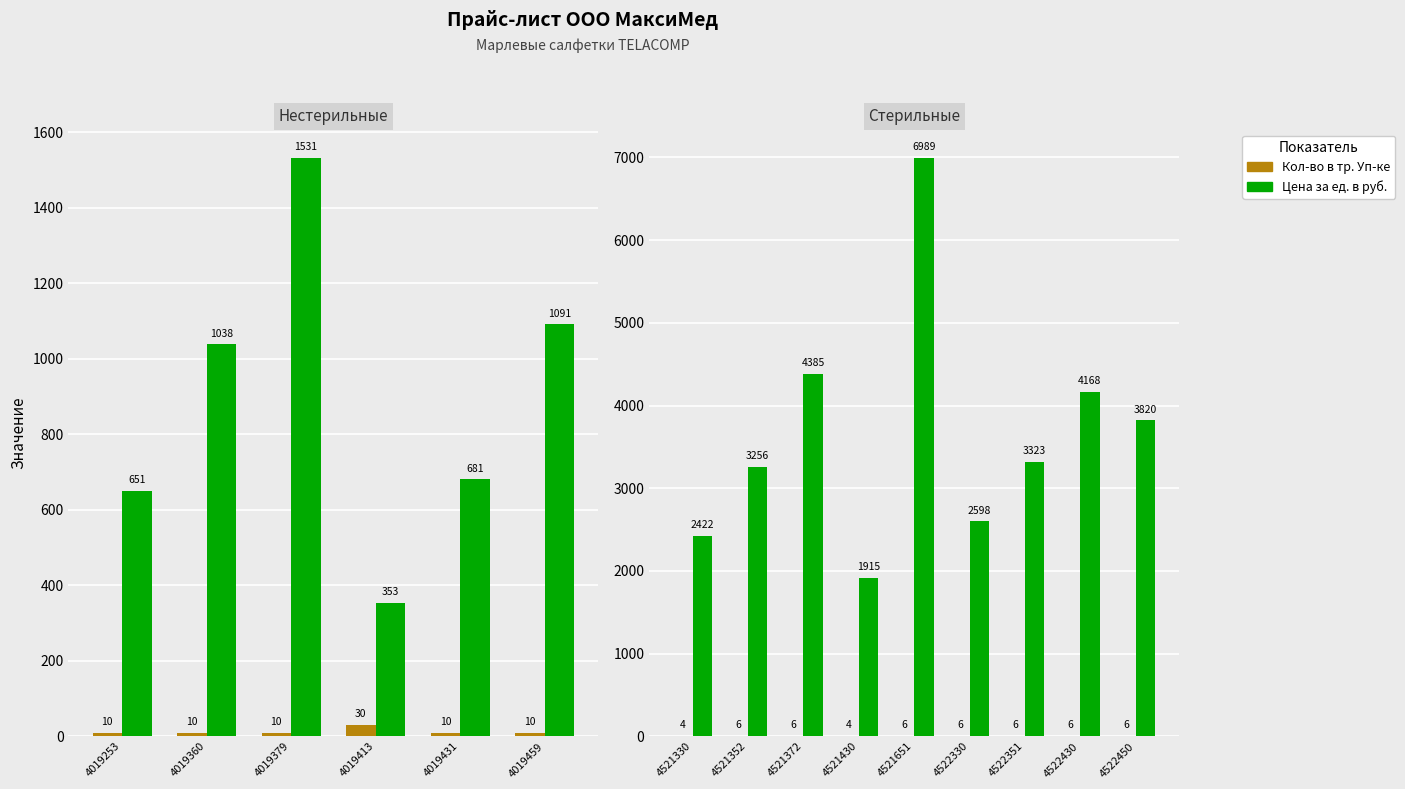

Does the chart contain stacked bars?

No